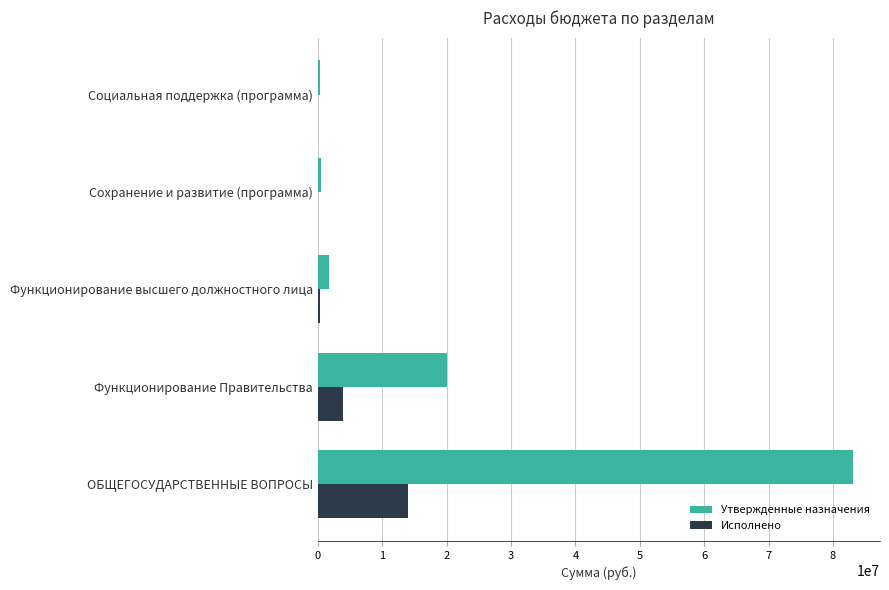

Between Функционирование Правительства and Функционирование высшего должностного лица, which series saw the biggest shift?

Утвержденные назначения